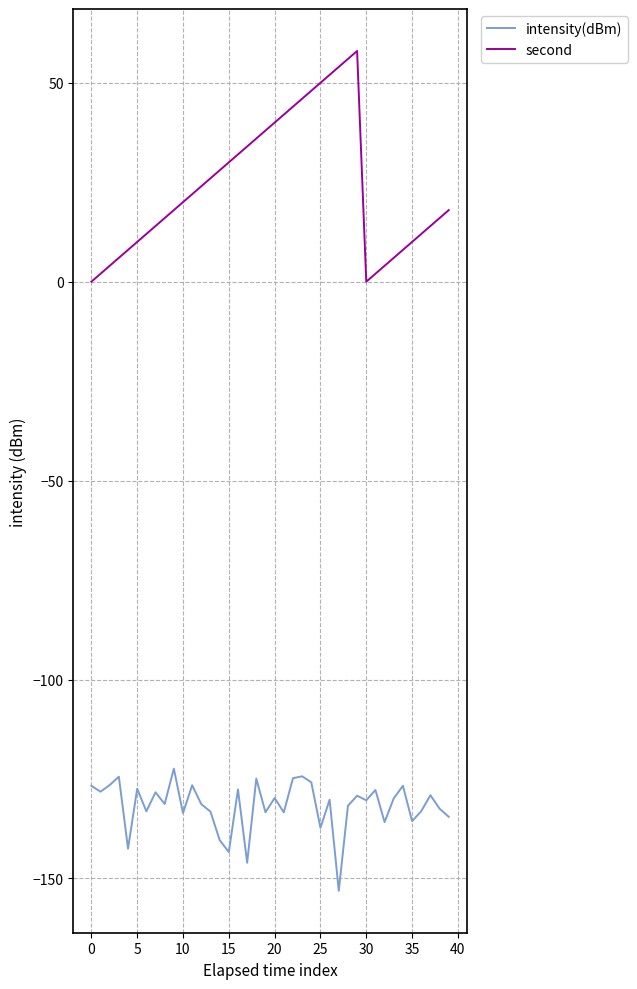

What is the difference between the maximum and minimum values in the second series?

58.0